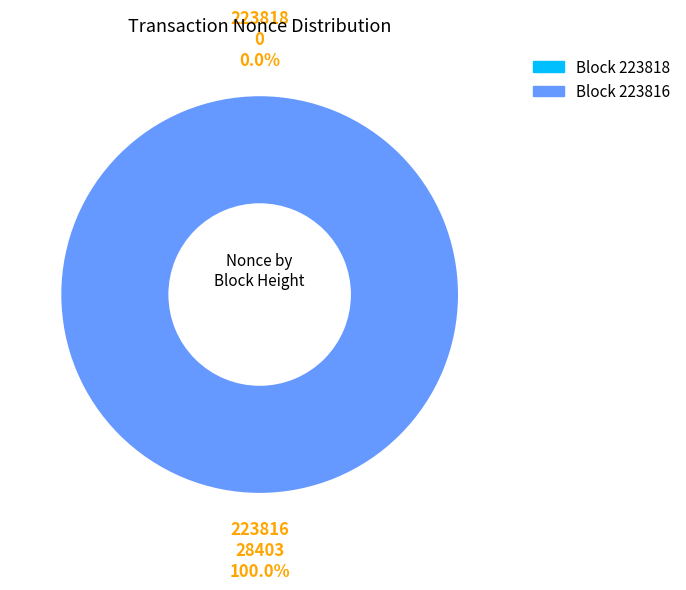

How many segments does this pie chart have?

2